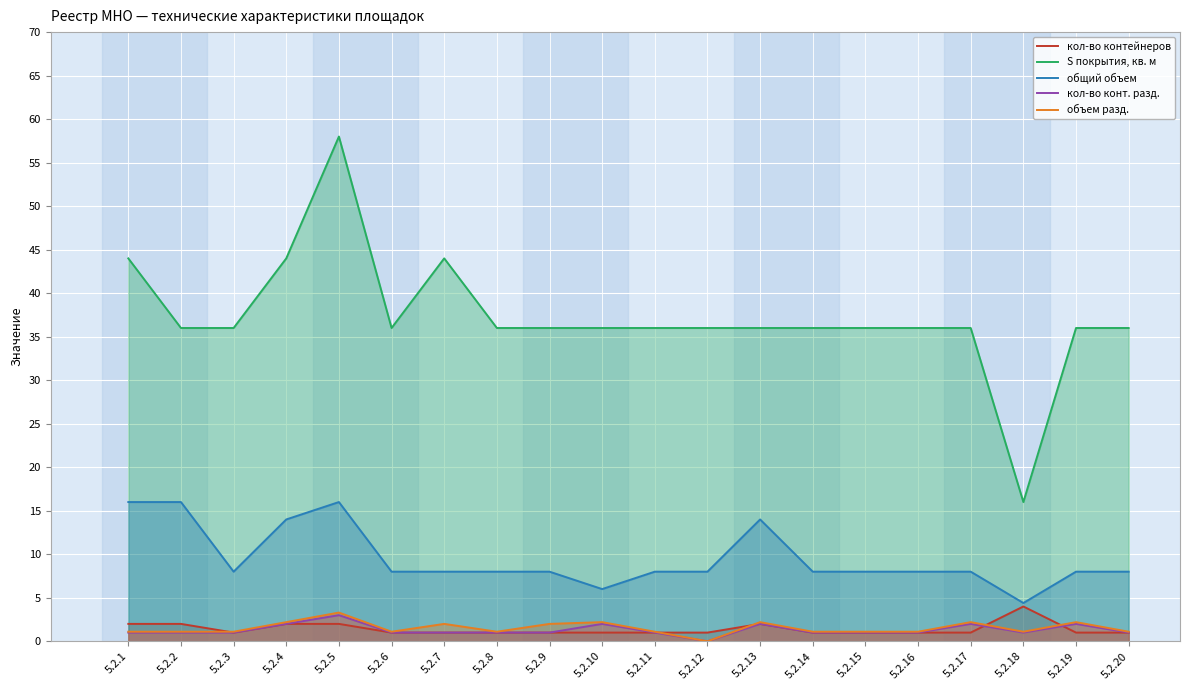

Where is the first local maximum for S покрытия, кв. м?

5.2.5